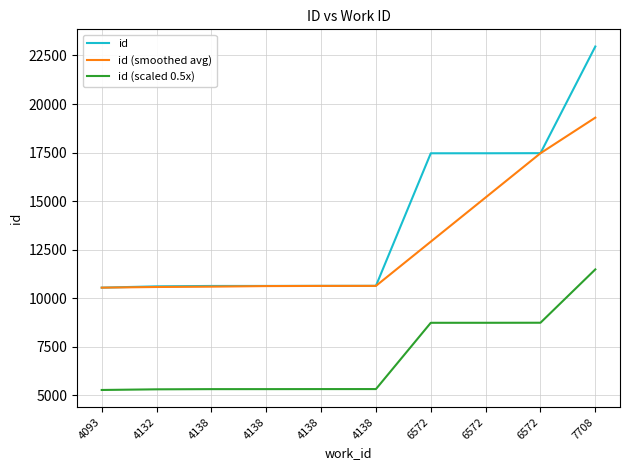

How many lines are shown in the chart?

3